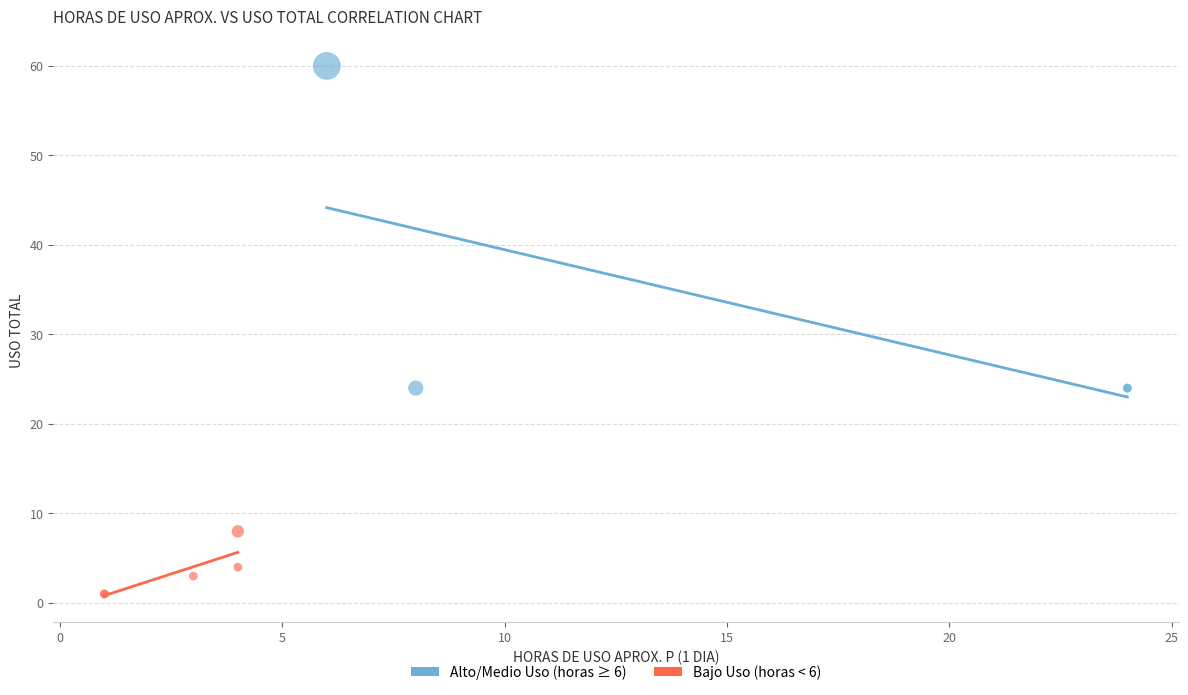

What are all the series names shown in the legend?

Alto/Medio Uso (horas ≥ 6), Bajo Uso (horas < 6)